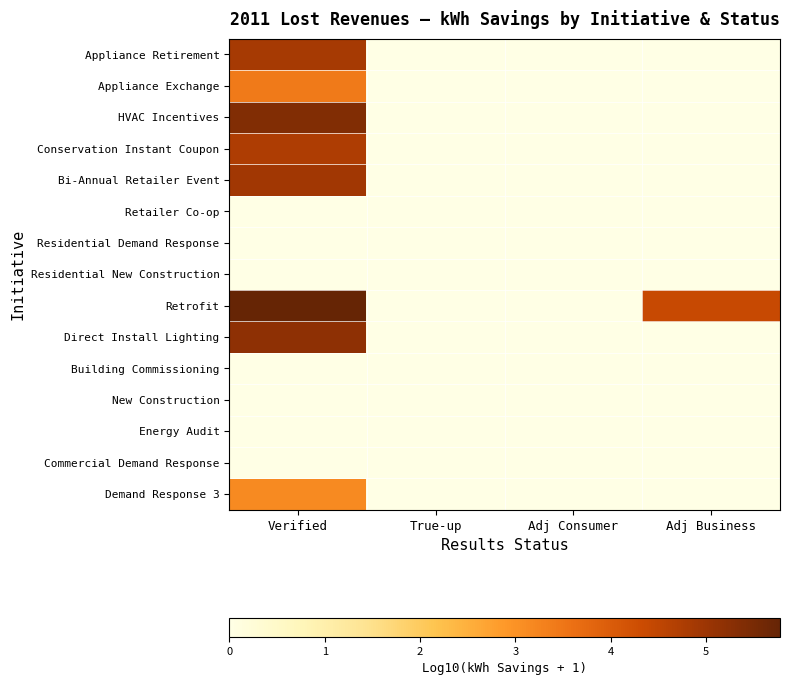

Reading left to right, list all the values displayed in this chart.

Appliance Retirement: Verified=4.9	True-up=0.0	Adj Consumer=0.0	Adj Business=0.0
Appliance Exchange: Verified=3.4	True-up=0.0	Adj Consumer=0.0	Adj Business=0.0
HVAC Incentives: Verified=5.4	True-up=0.0	Adj Consumer=0.0	Adj Business=0.0
Conservation Instant Coupon: Verified=4.8	True-up=0.0	Adj Consumer=0.0	Adj Business=0.0
Bi-Annual Retailer Event: Verified=4.9	True-up=0.0	Adj Consumer=0.0	Adj Business=0.0
Retailer Co-op: Verified=0.0	True-up=0.0	Adj Consumer=0.0	Adj Business=0.0
Residential Demand Response: Verified=0.0	True-up=0.0	Adj Consumer=0.0	Adj Business=0.0
Residential New Construction: Verified=0.0	True-up=0.0	Adj Consumer=0.0	Adj Business=0.0
Retrofit: Verified=5.8	True-up=0.0	Adj Consumer=0.0	Adj Business=4.4
Direct Install Lighting: Verified=5.2	True-up=0.0	Adj Consumer=0.0	Adj Business=0.0
Building Commissioning: Verified=0.0	True-up=0.0	Adj Consumer=0.0	Adj Business=0.0
New Construction: Verified=0.0	True-up=0.0	Adj Consumer=0.0	Adj Business=0.0
Energy Audit: Verified=0.0	True-up=0.0	Adj Consumer=0.0	Adj Business=0.0
Commercial Demand Response: Verified=0.0	True-up=0.0	Adj Consumer=0.0	Adj Business=0.0
Demand Response 3: Verified=3.2	True-up=0.0	Adj Consumer=0.0	Adj Business=0.0